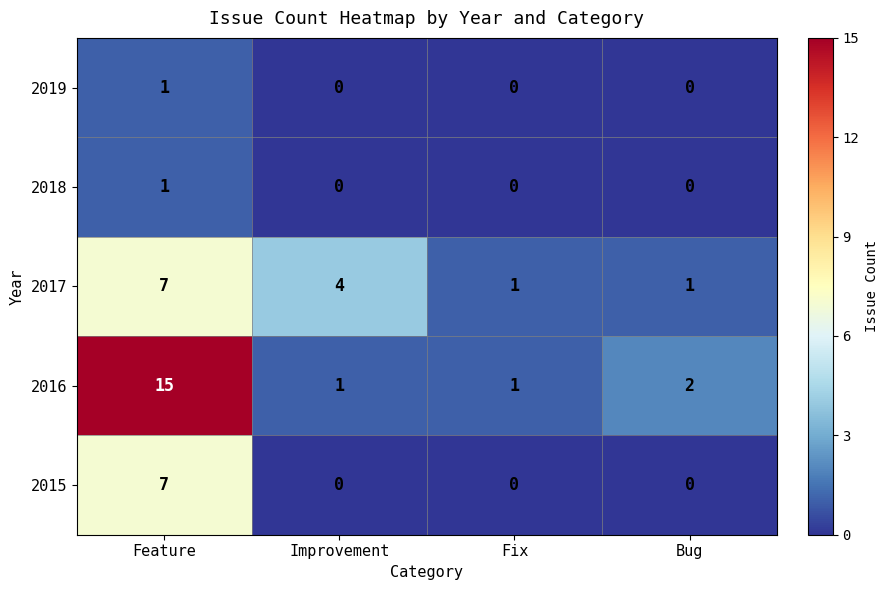

What is the difference between the maximum and second lowest values in the 2016 series?

14